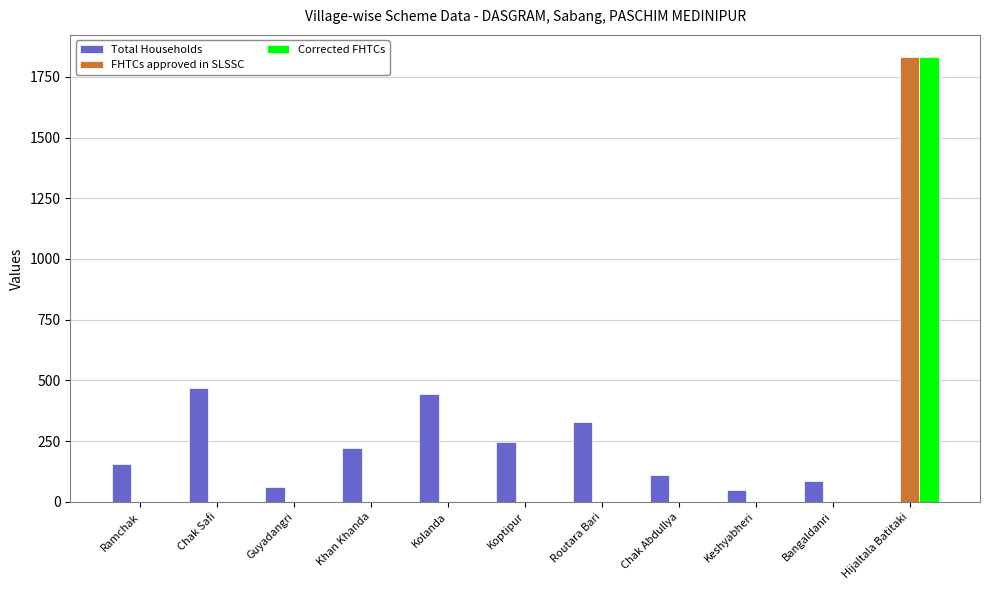

At which category is the sum across all series the highest?

Hijaltala Batitaki